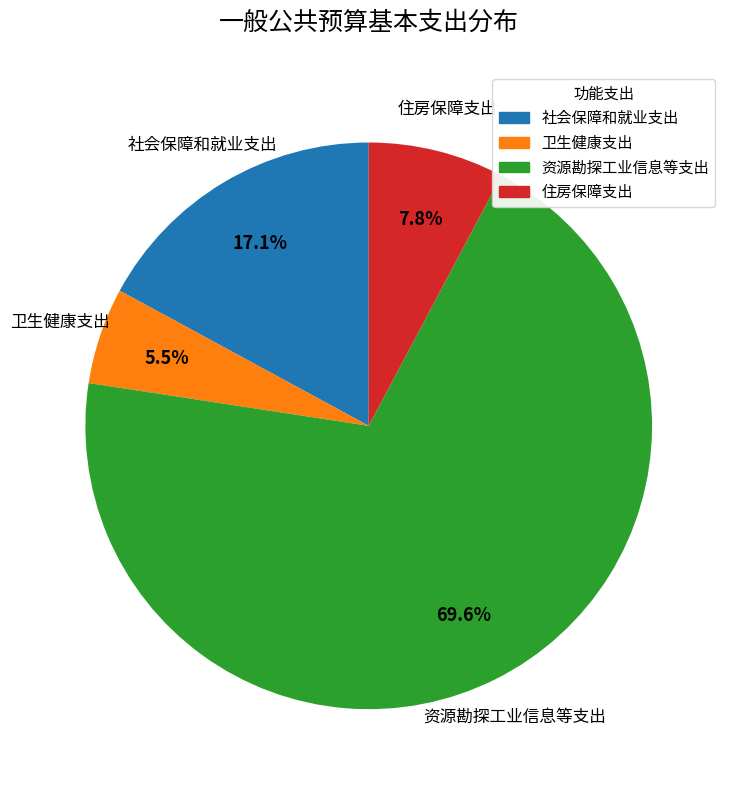

What is the total percentage of 社会保障和就业支出 and 卫生健康支出?

22.6%